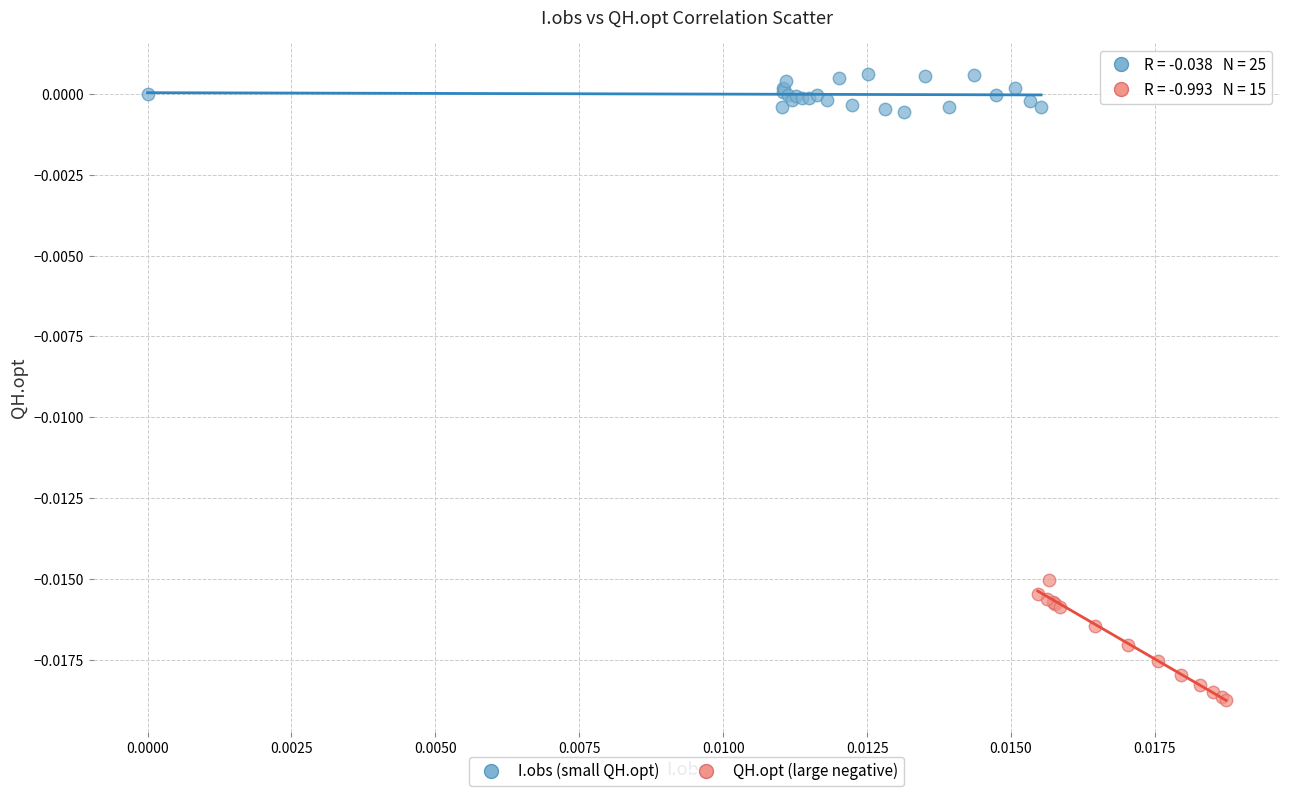

Which series reaches the maximum Y coordinate?

I.obs (small QH.opt)